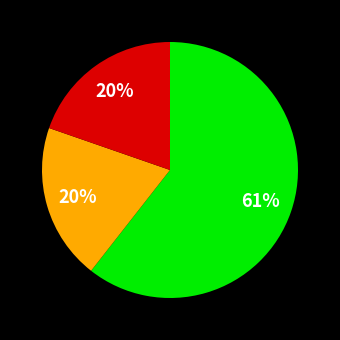

Is there any slice that represents more than half of the pie?

Yes